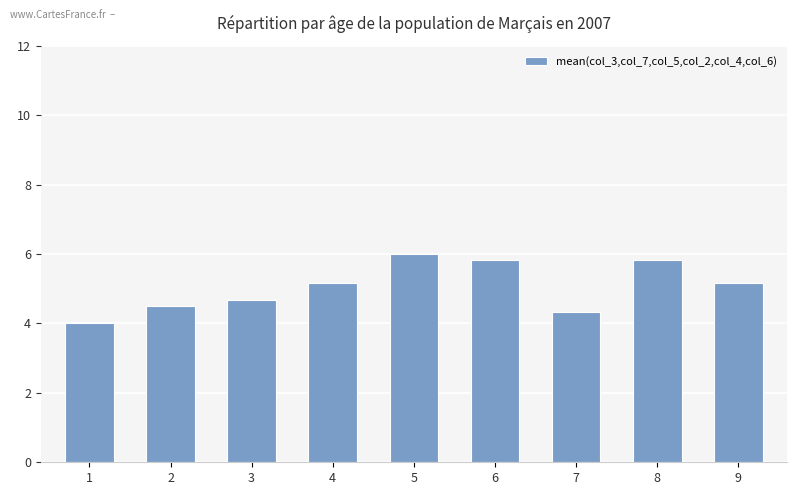

At which category does the chart reach its minimum across all series?

1